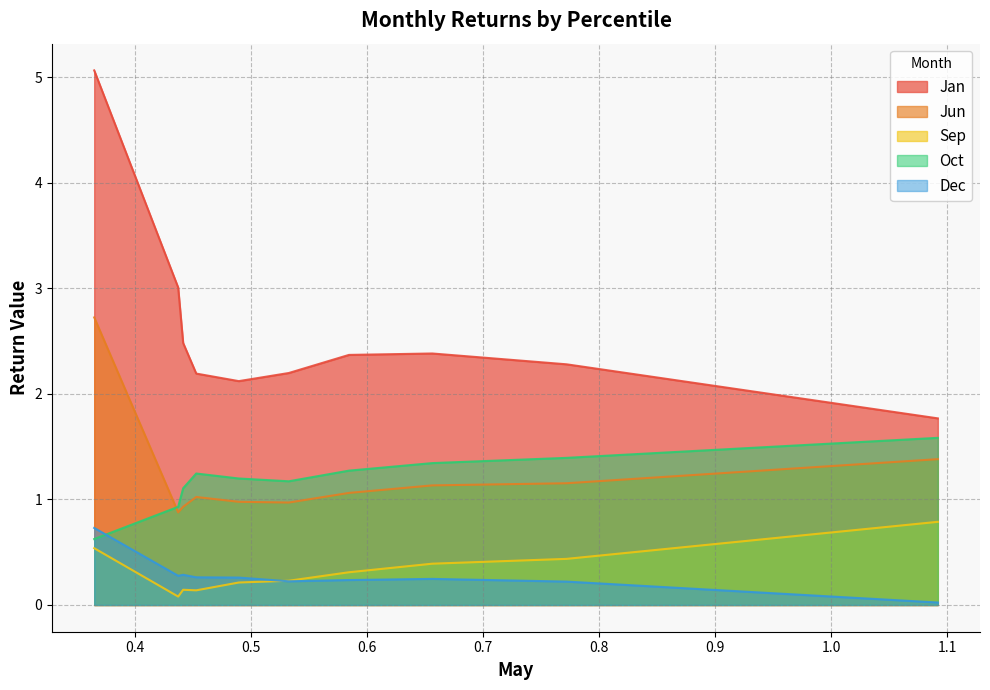

Reading left to right, extract all data points from this chart.

Jan: pct05=5.1	pct15=3.0	pct25=2.5	pct35=2.2	pct45=2.1	pct55=2.2	pct65=2.4	pct75=2.4	pct85=2.3	pct95=1.8
Jun: pct05=2.7	pct15=0.9	pct25=0.9	pct35=1.0	pct45=1.0	pct55=1.0	pct65=1.1	pct75=1.1	pct85=1.2	pct95=1.4
Sep: pct05=0.5	pct15=0.1	pct25=0.1	pct35=0.1	pct45=0.2	pct55=0.2	pct65=0.3	pct75=0.4	pct85=0.4	pct95=0.8
Oct: pct05=0.6	pct15=0.9	pct25=1.1	pct35=1.2	pct45=1.2	pct55=1.2	pct65=1.3	pct75=1.3	pct85=1.4	pct95=1.6
Dec: pct05=0.7	pct15=0.3	pct25=0.3	pct35=0.3	pct45=0.3	pct55=0.2	pct65=0.2	pct75=0.2	pct85=0.2	pct95=0.0